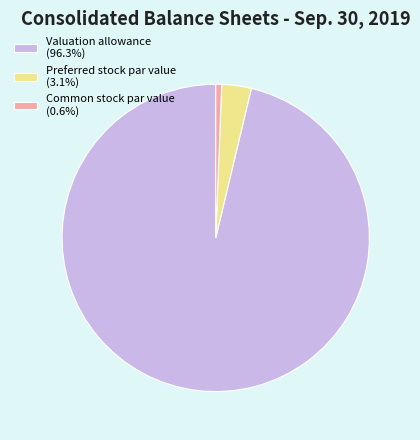

Which category has the smallest portion of the pie?

Common stock par value